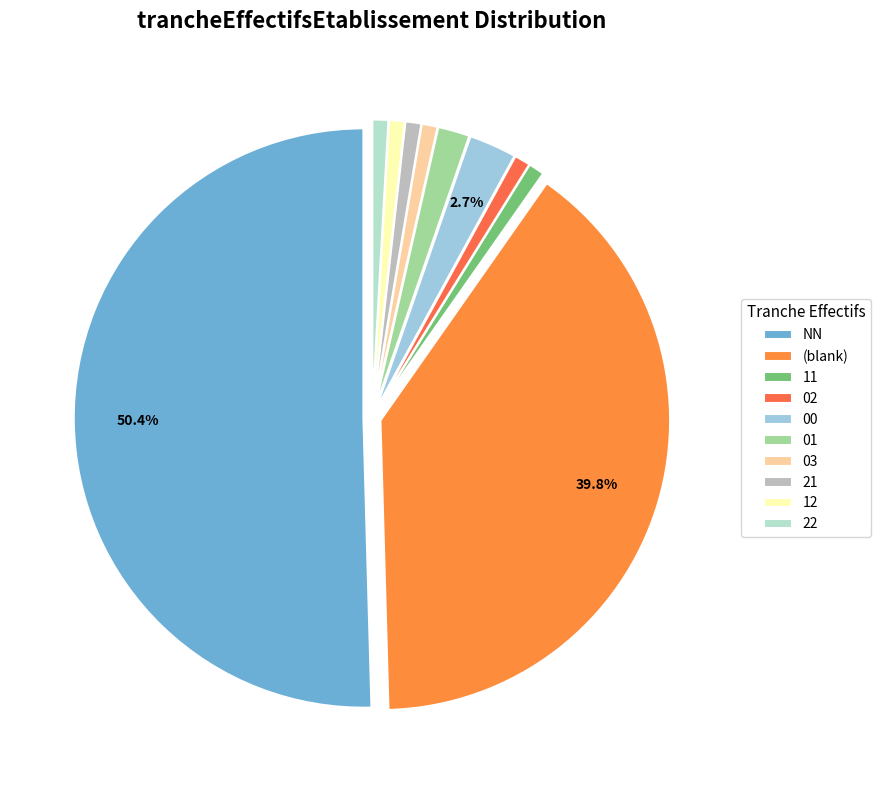

Does NN represent more than half of the total?

Yes